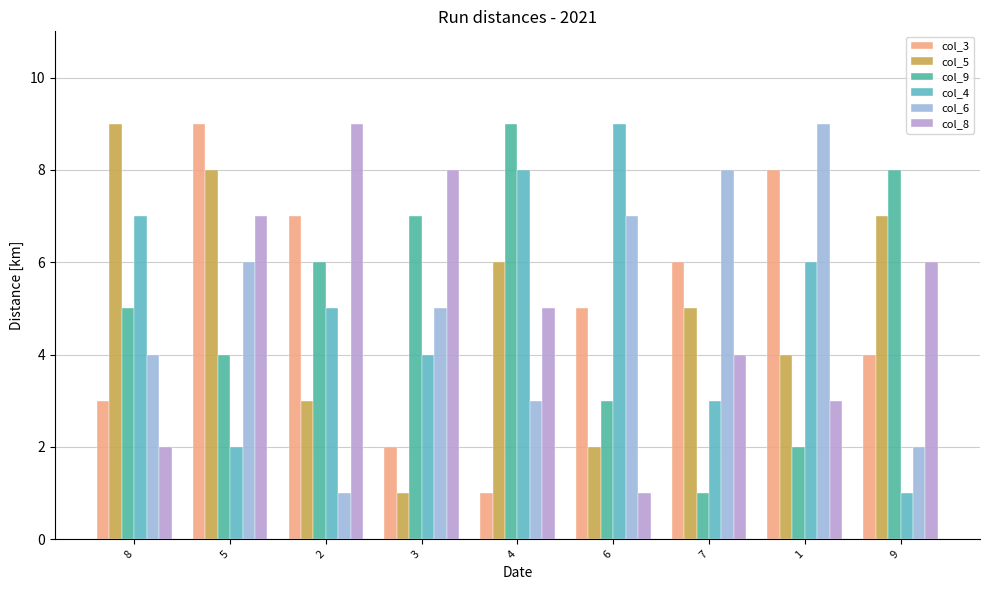

What is the difference between the col_6 values at 9 and 4?

1